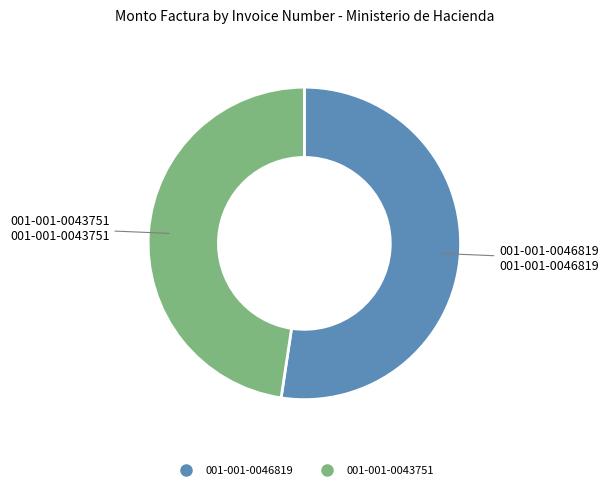

Does 001-001-0046819 account for over 50% of the chart?

Yes